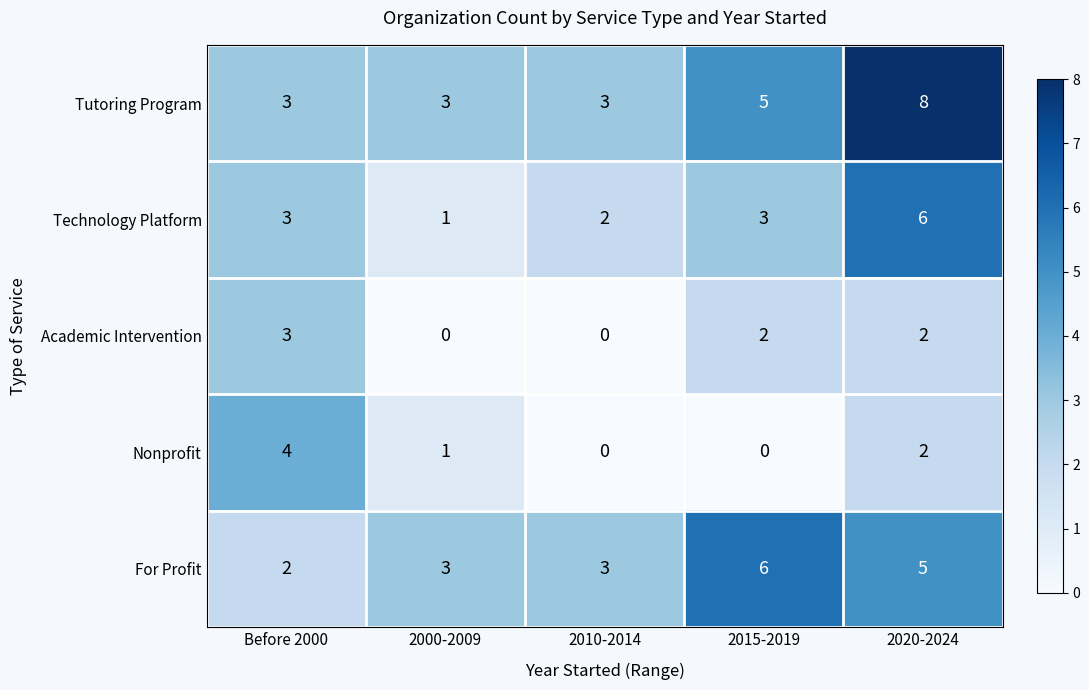

How many data points in Academic Intervention are less than 2?

2